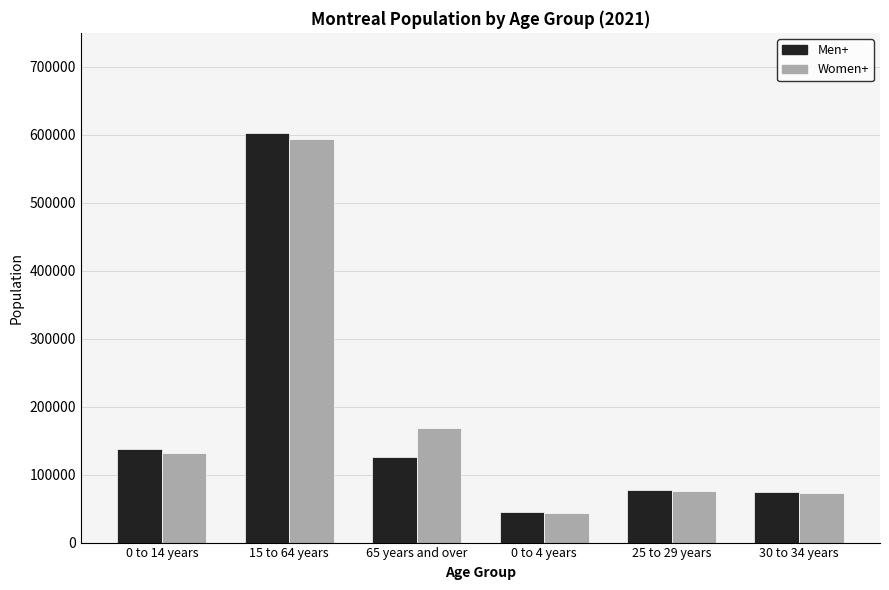

What position from the right is 0 to 4 years?

3